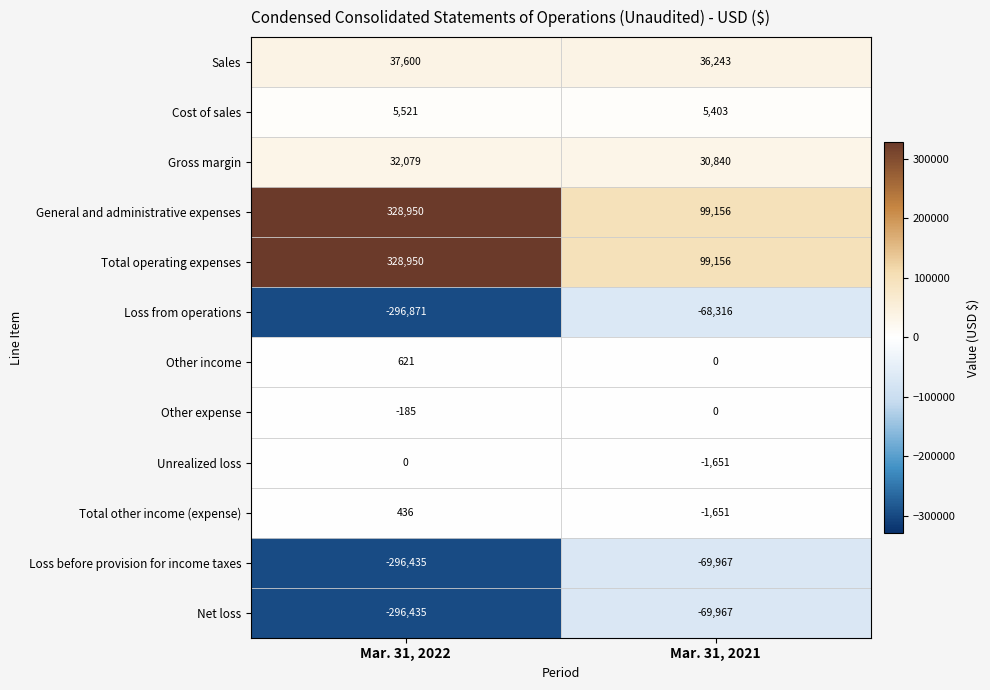

How many categories are shown in the chart?

2